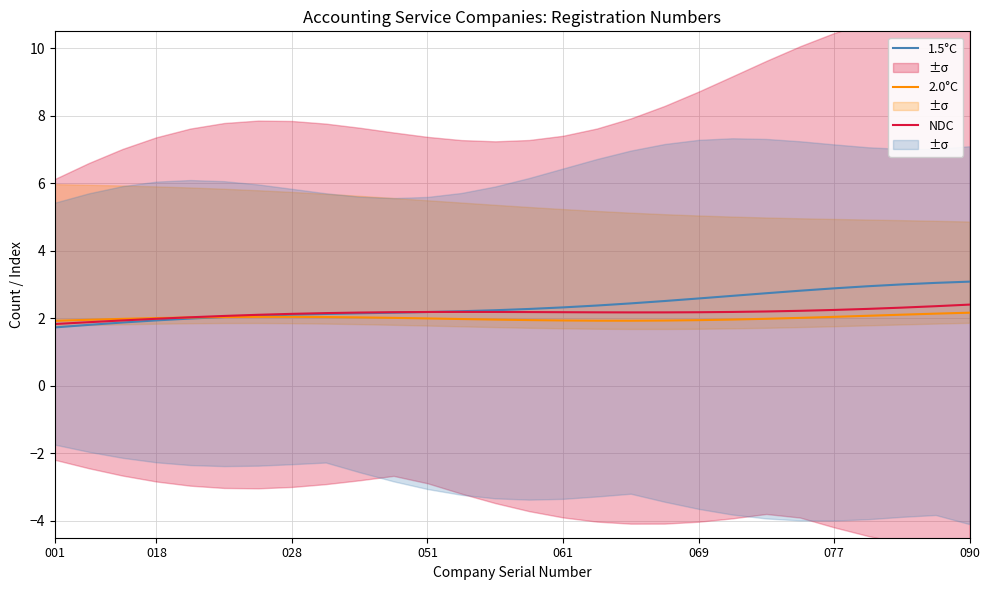

At which label does 1.5°C reach its minimum?

001